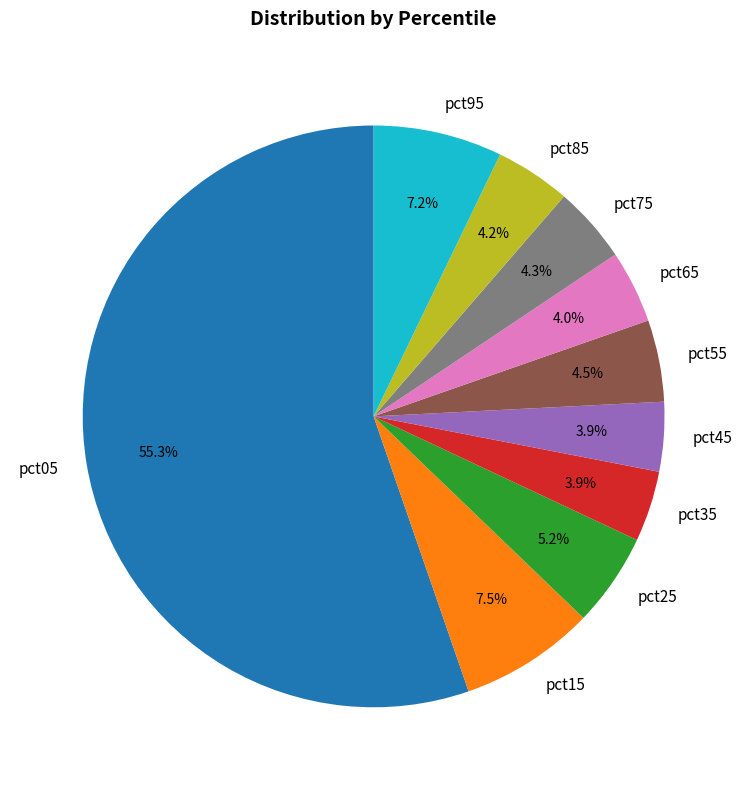

Count the number of slices in the pie.

10